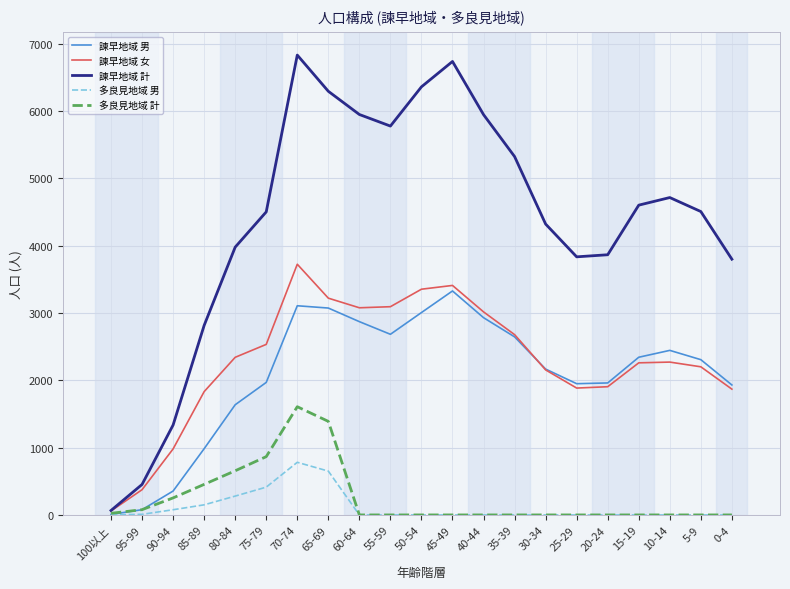

At which category is the sum across all series the highest?

70-74